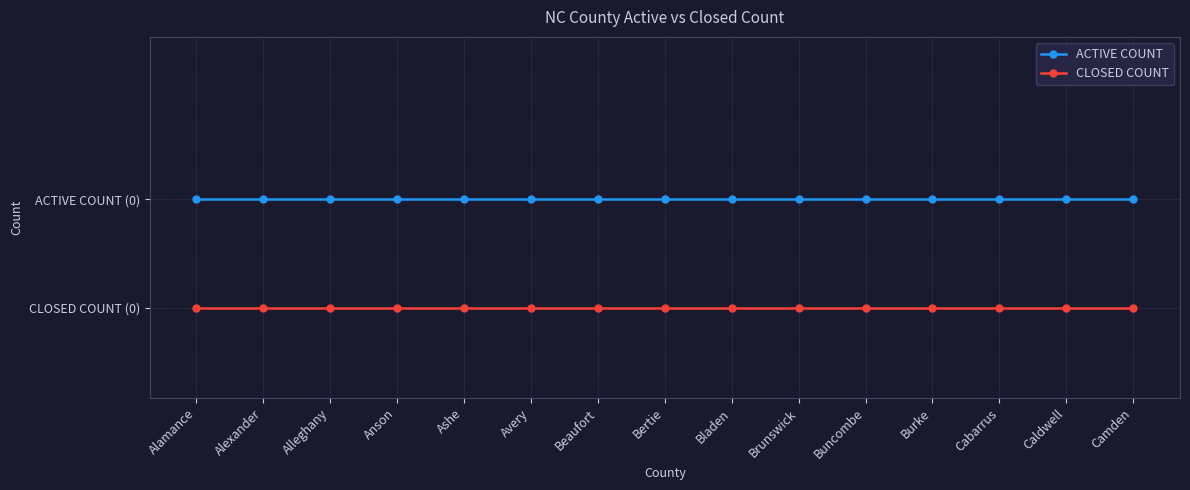

What position from the left is Bladen?

9